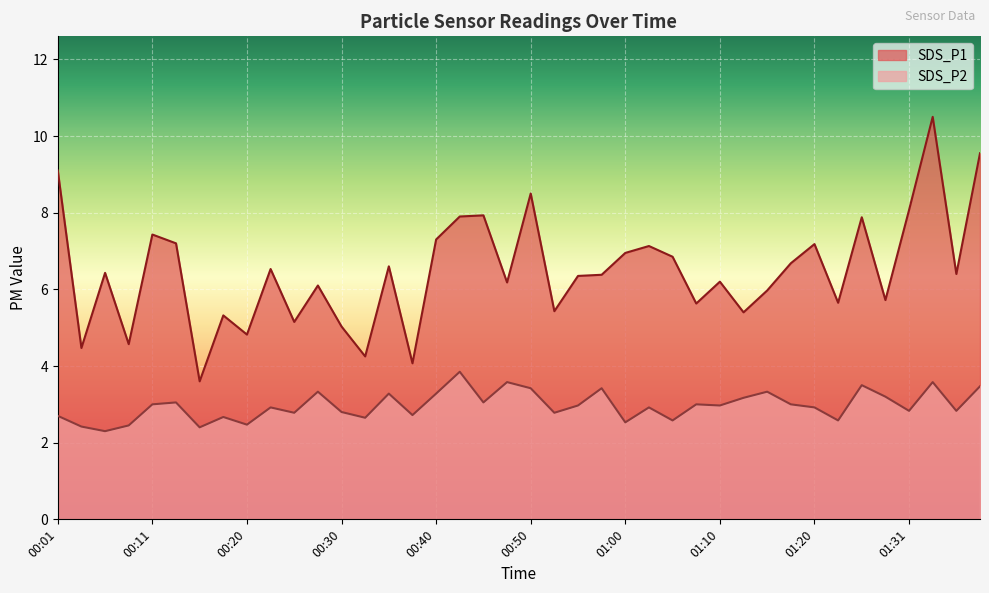

What is the label of the 13th point from the right?

01:07